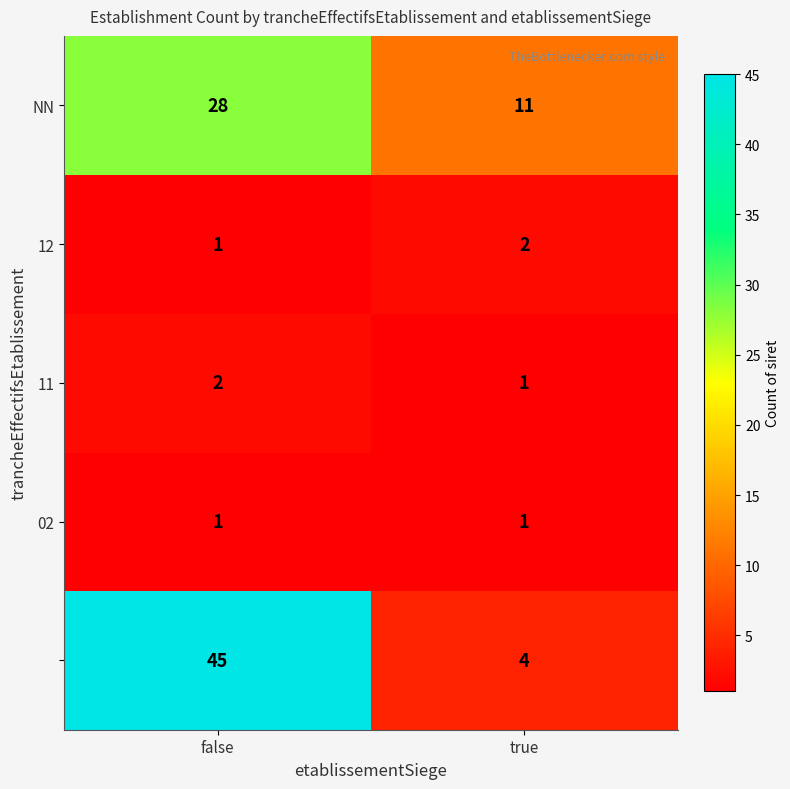

What is the total value across all series at false?

77